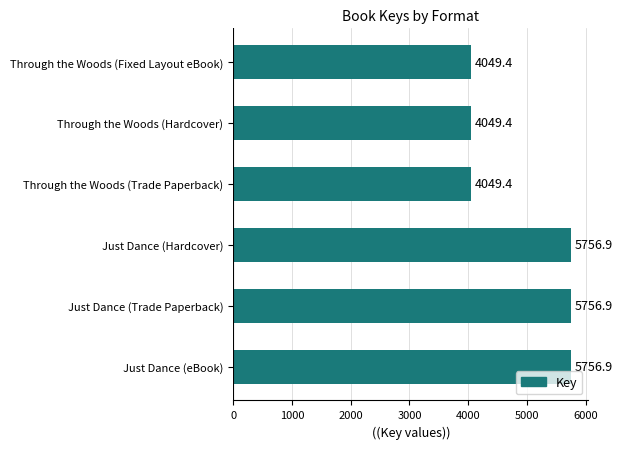

Reading bottom to top, transcribe all the data shown in this chart.

Just Dance (eBook)=5756.9	Just Dance (Trade Paperback)=5756.9	Just Dance (Hardcover)=5756.9	Through the Woods (Trade Paperback)=4049.4	Through the Woods (Hardcover)=4049.4	Through the Woods (Fixed Layout eBook)=4049.4